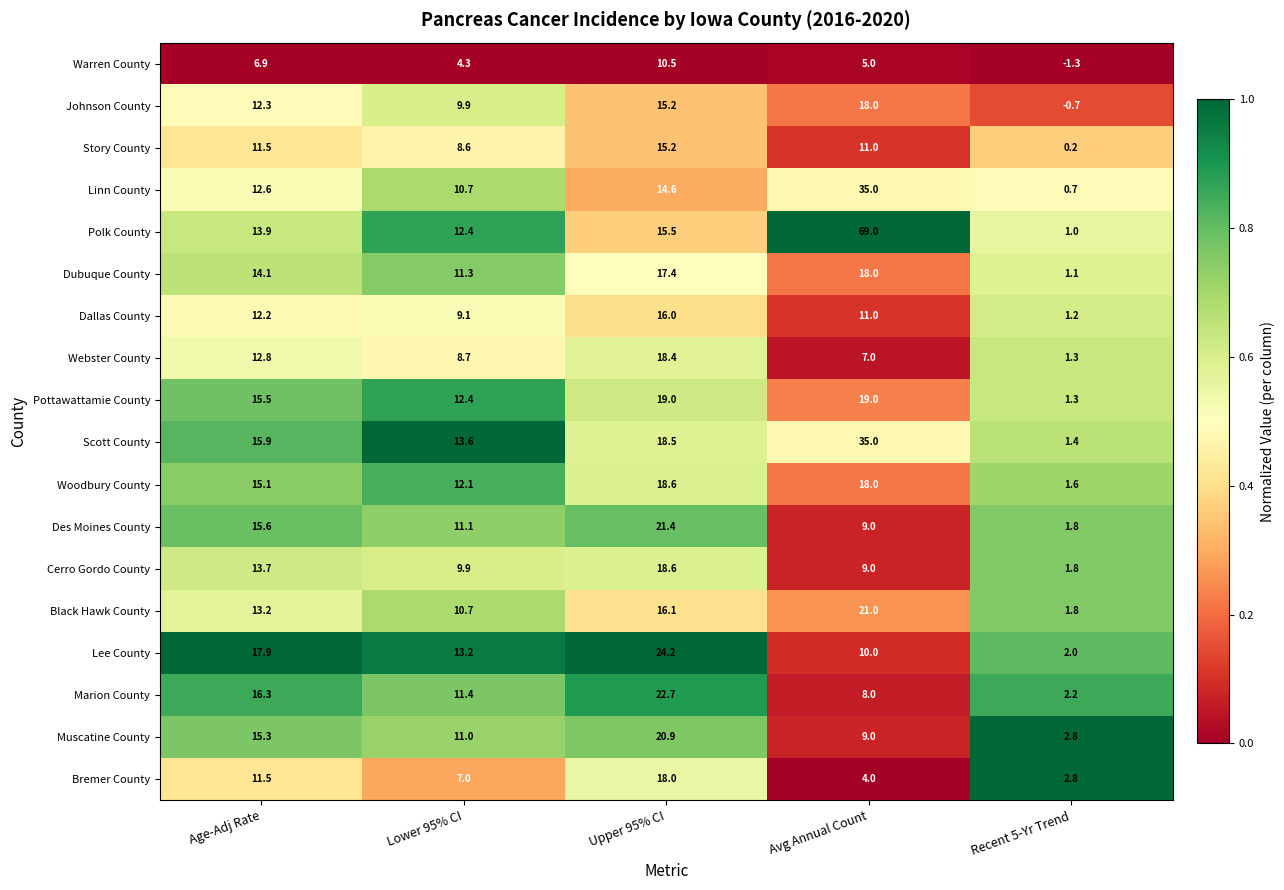

What is the difference between the Des Moines County values at Avg Annual Count and Lower 95% CI?

2.1